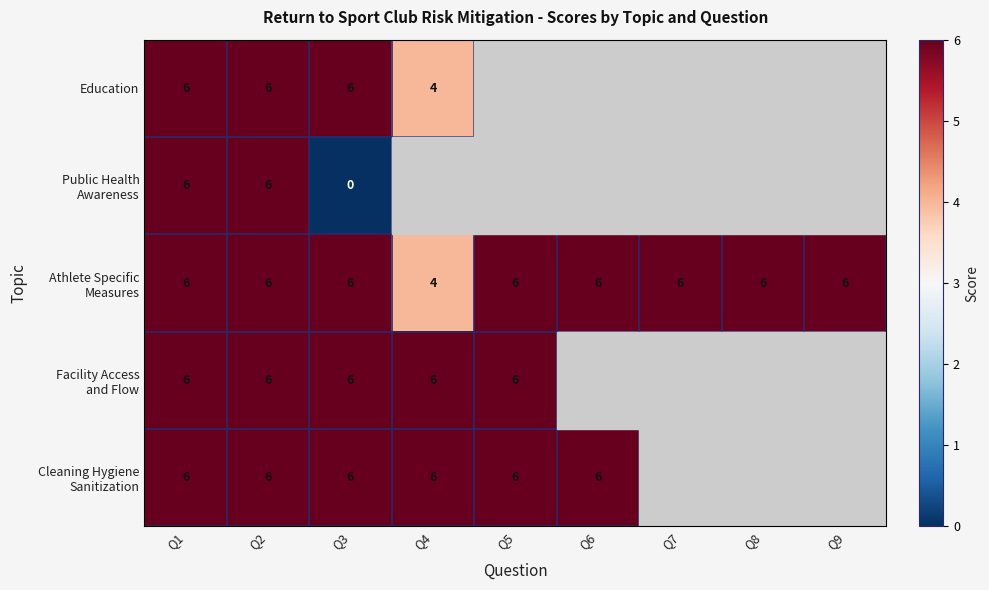

The value of Education at Q4 is 4. True or false?

True